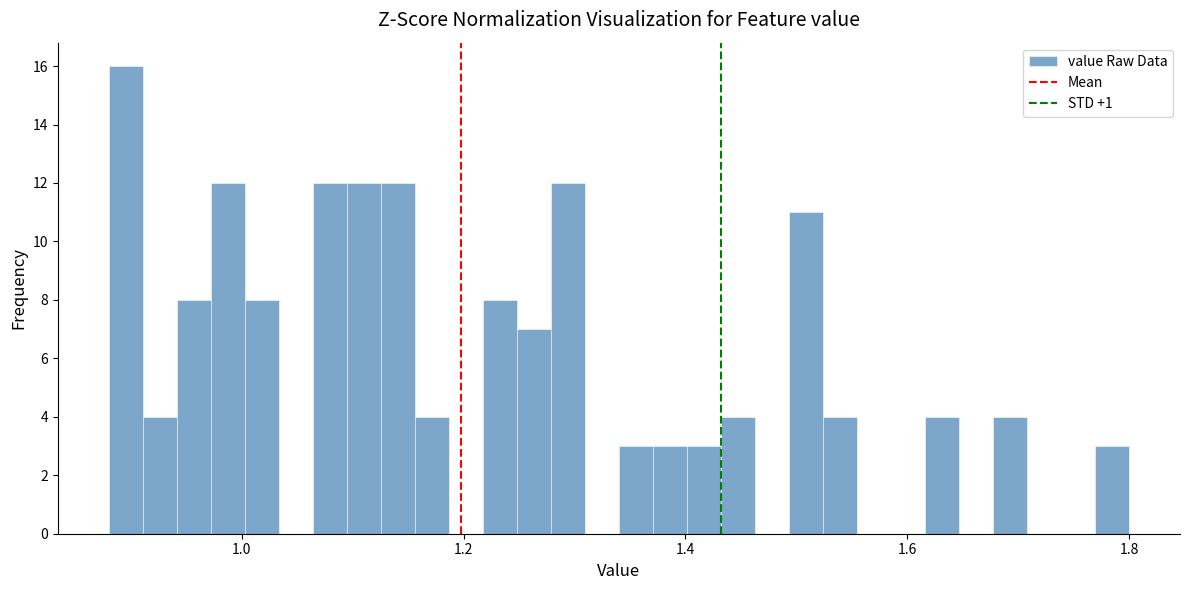

Around what value on the x-axis is the tallest bar? Give the approximate position of its centre, as read against the axis.

0.90